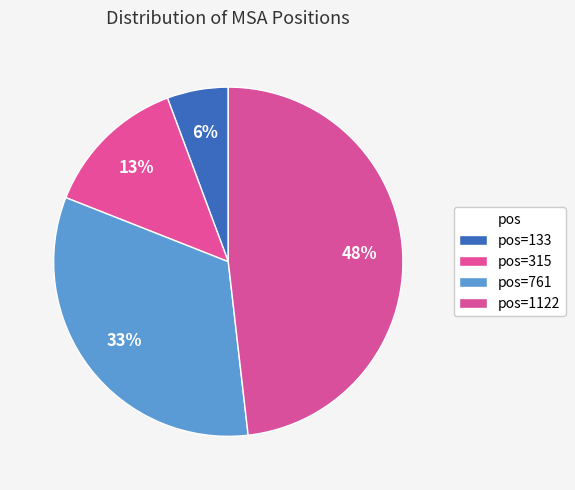

Which category has the biggest portion of the pie?

1122